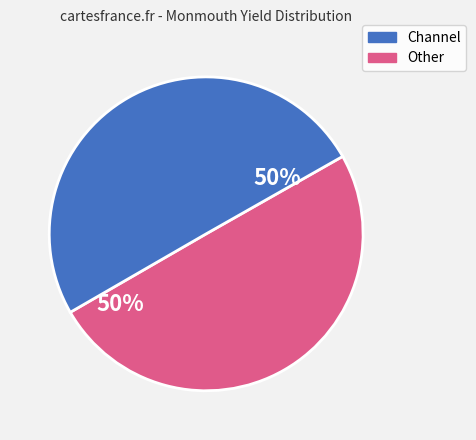

To the nearest percent, what is the average slice percentage?

50%